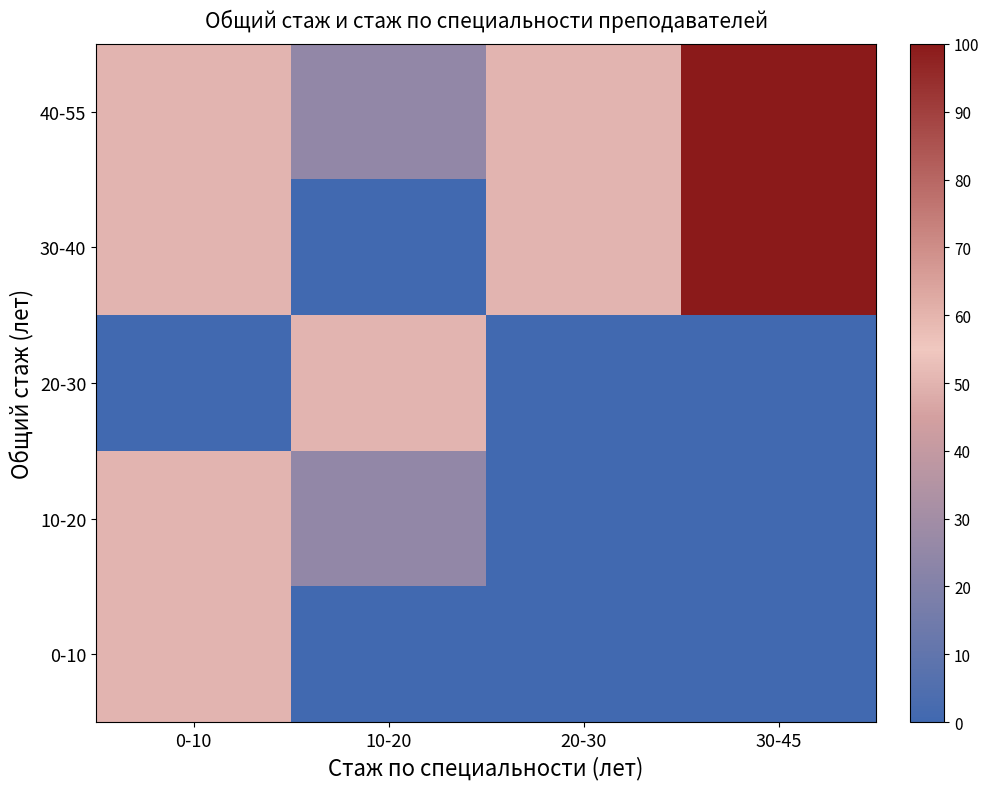

At 10-20, list the series in order from smallest to largest.

0-10, 30-40, 10-20, 40-55, 20-30